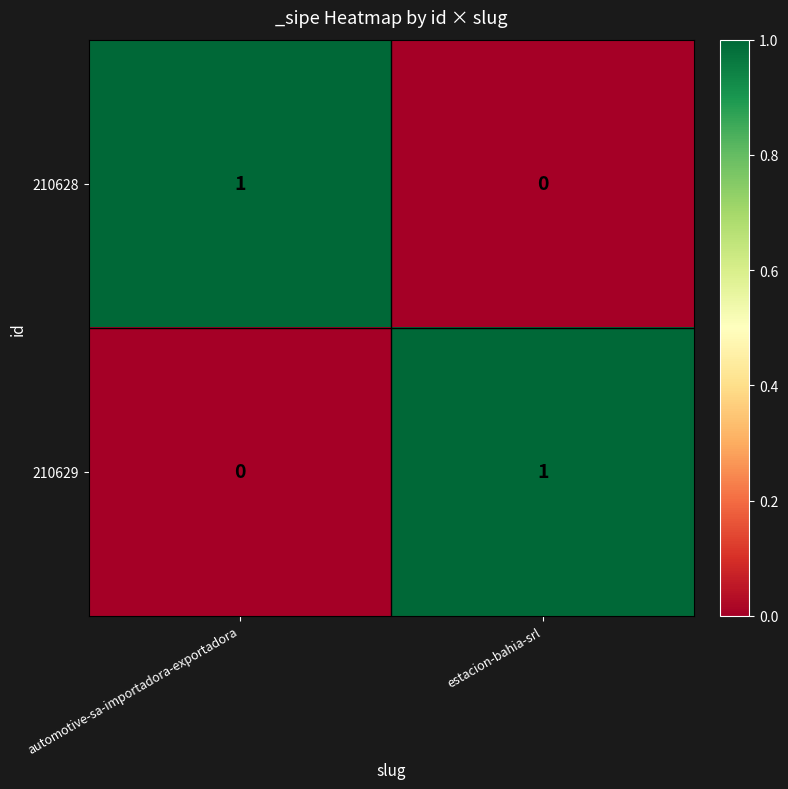

Which category has the lowest value in the 210629 series?

automotive-sa-importadora-exportadora